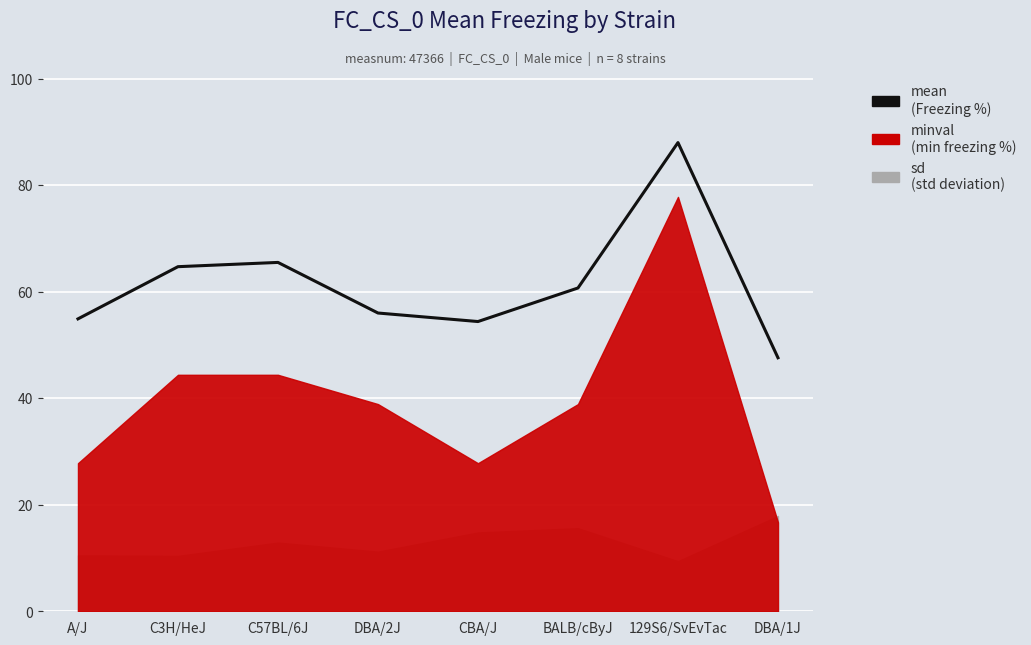

What is the sum of all values?

491.8